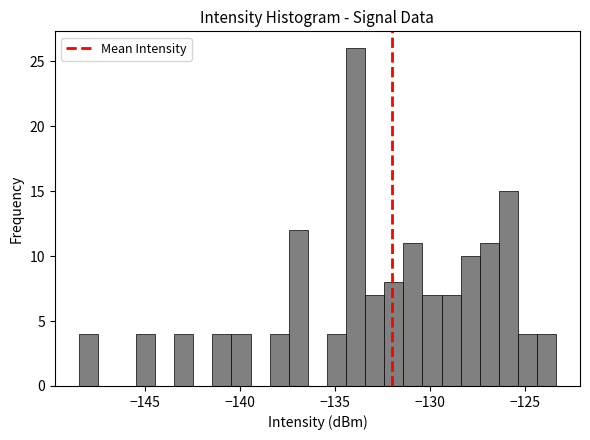

Read against the x-axis, roughly where is the centre of the tallest bar?

-134.0